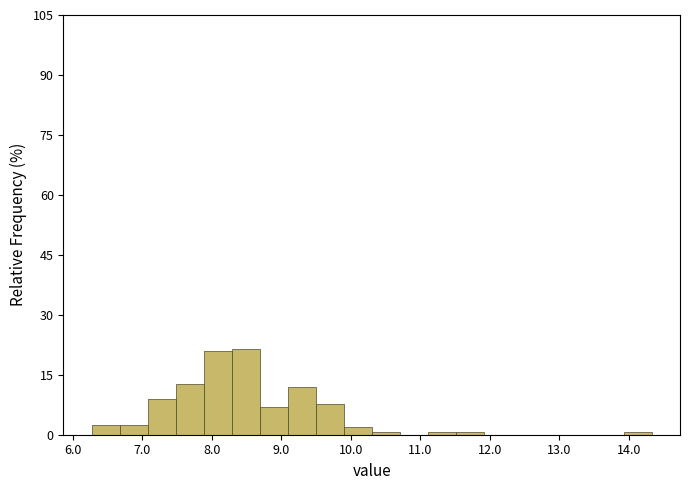

Reading left to right, list every bar in this chart as the range it spans on the x-axis followed by its height. Neither the bar edges nor the heights are printed on the chart, so give them approximately, as read against the axes.

6.3 to 6.7: 2
6.7 to 7.1: 2
7.1 to 7.5: 8
7.5 to 7.9: 12
7.9 to 8.3: 20
8.3 to 8.7: 22
8.7 to 9.1: 6
9.1 to 9.5: 12
9.5 to 9.9: 8
9.9 to 10.3: under 2
10.3 to 10.7: under 2
10.7 to 11.1: 0
11.1 to 11.5: under 2
11.5 to 11.9: under 2
11.9 to 12.3: 0
12.3 to 12.7: 0
12.7 to 13.1: 0
13.1 to 13.5: 0
13.5 to 13.9: 0
13.9 to 14.3: under 2